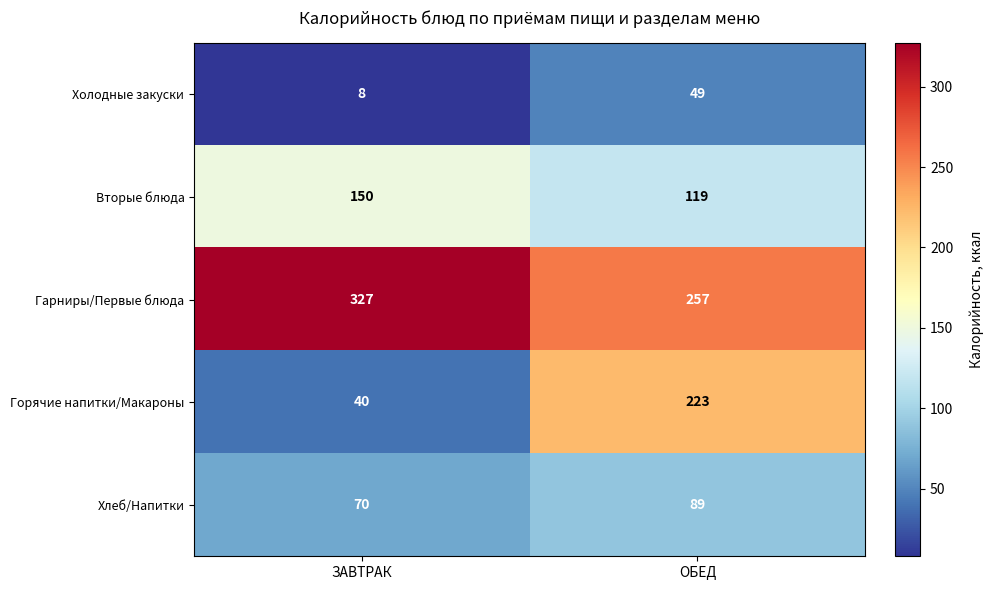

True or false: Хлеб/Напитки has a value of 125 at ОБЕД.

False